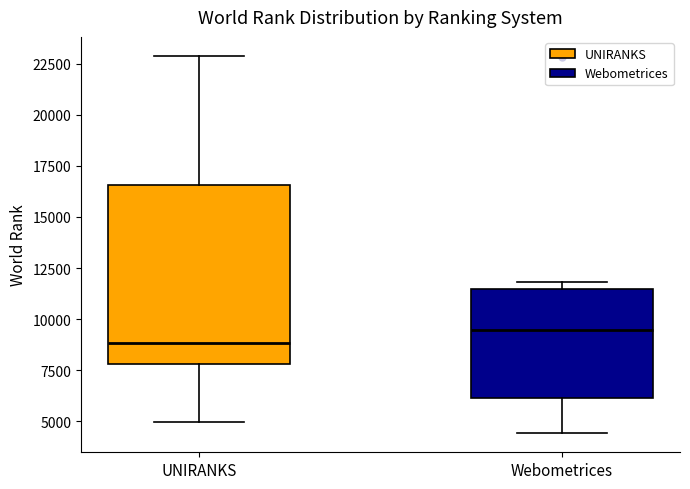

Which box is the tallest, from its lower edge to its upper edge?

UNIRANKS